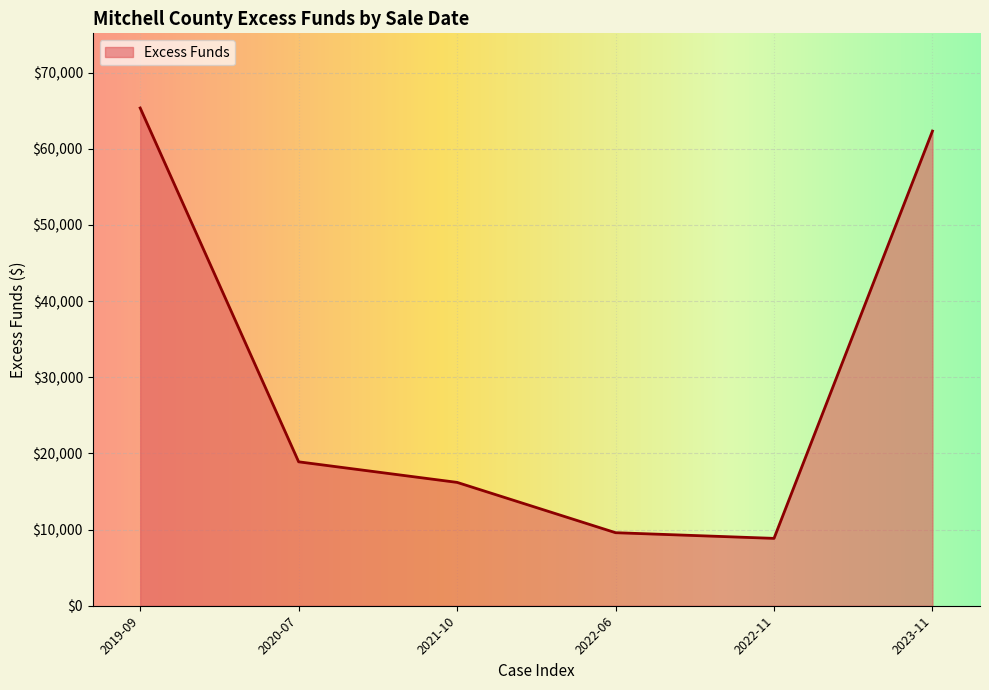

What is the smallest value displayed?

8846.2